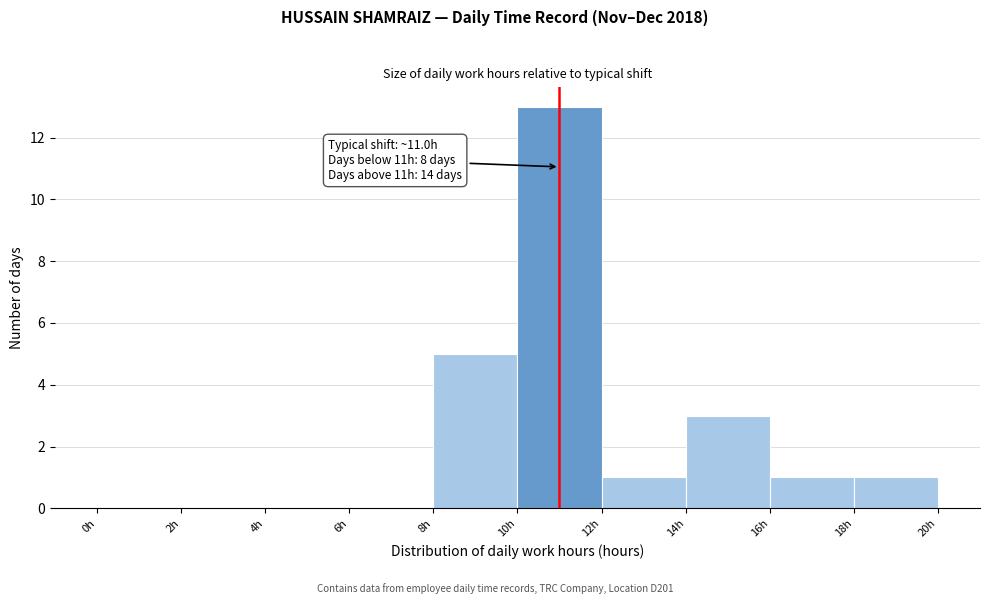

Over which range of the x-axis is the bar tallest?

10 to 12